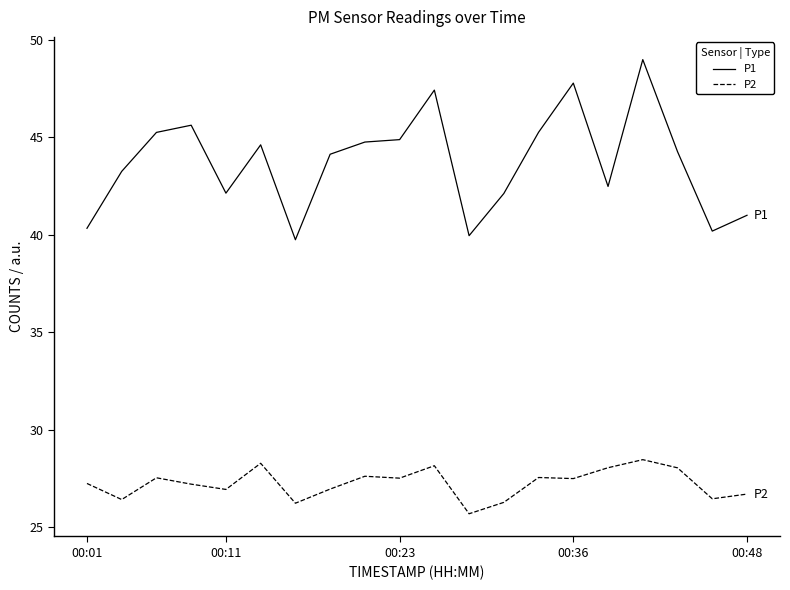

Which series has the widest spread of values?

P1